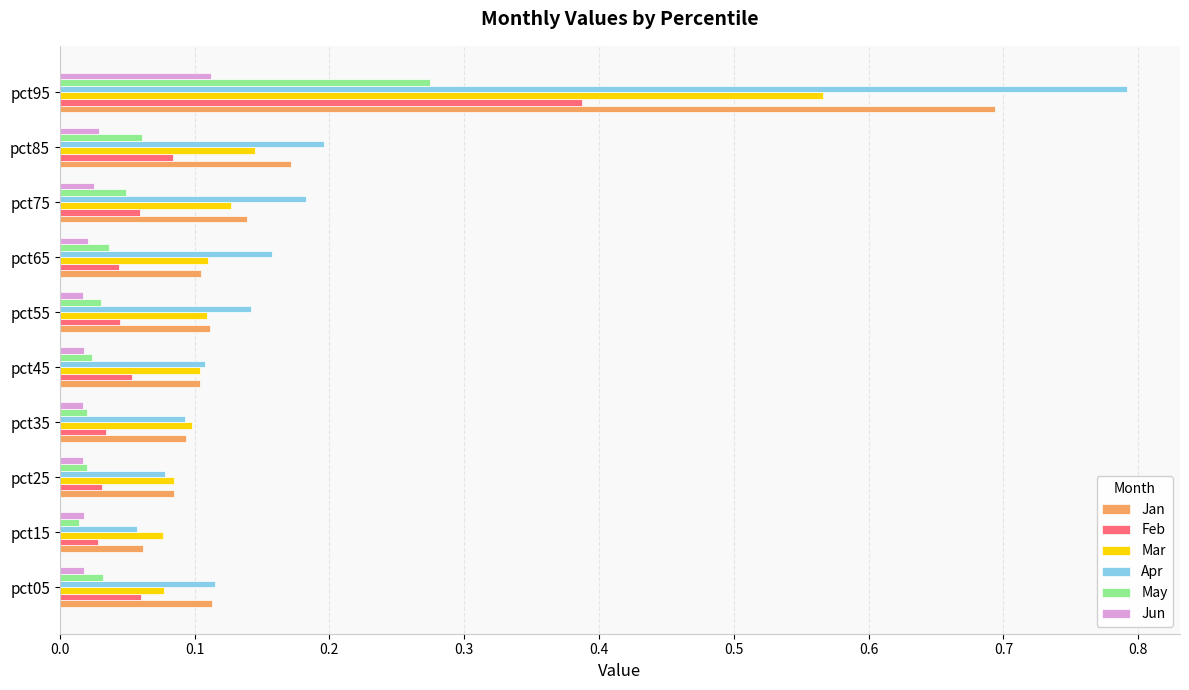

What is the total value across all series at pct95?

2.8